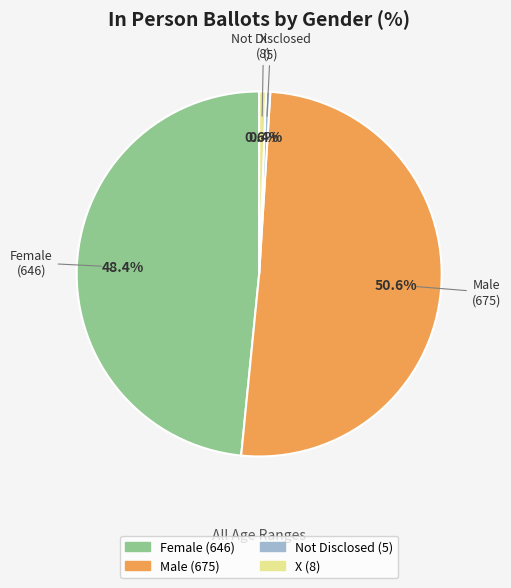

To the nearest percent, what percentage of the pie is Male?

51%